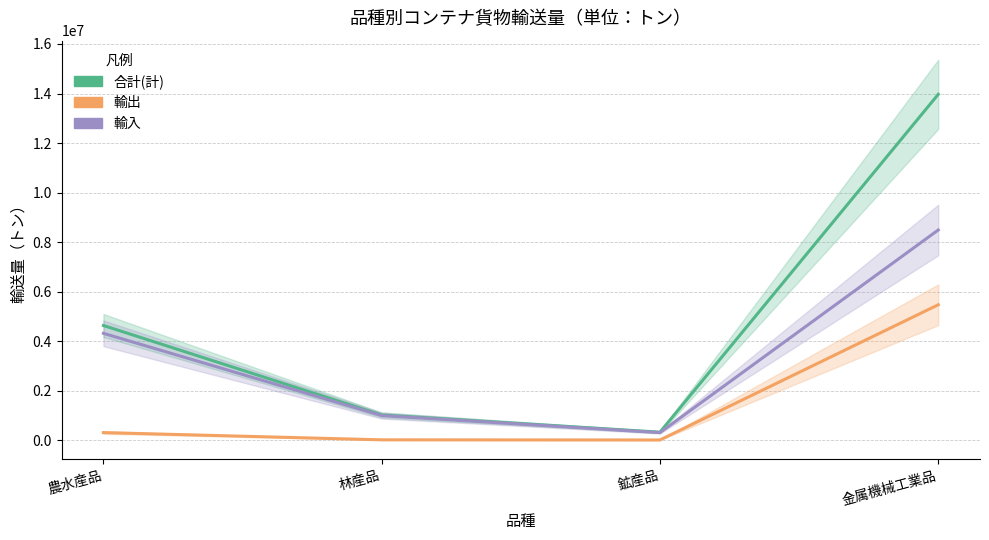

At which label does 輸入 reach its peak?

金属機械工業品